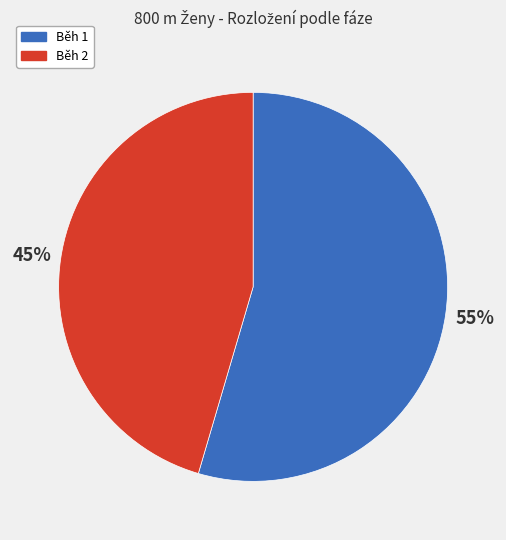

How many slices are in this pie chart?

2